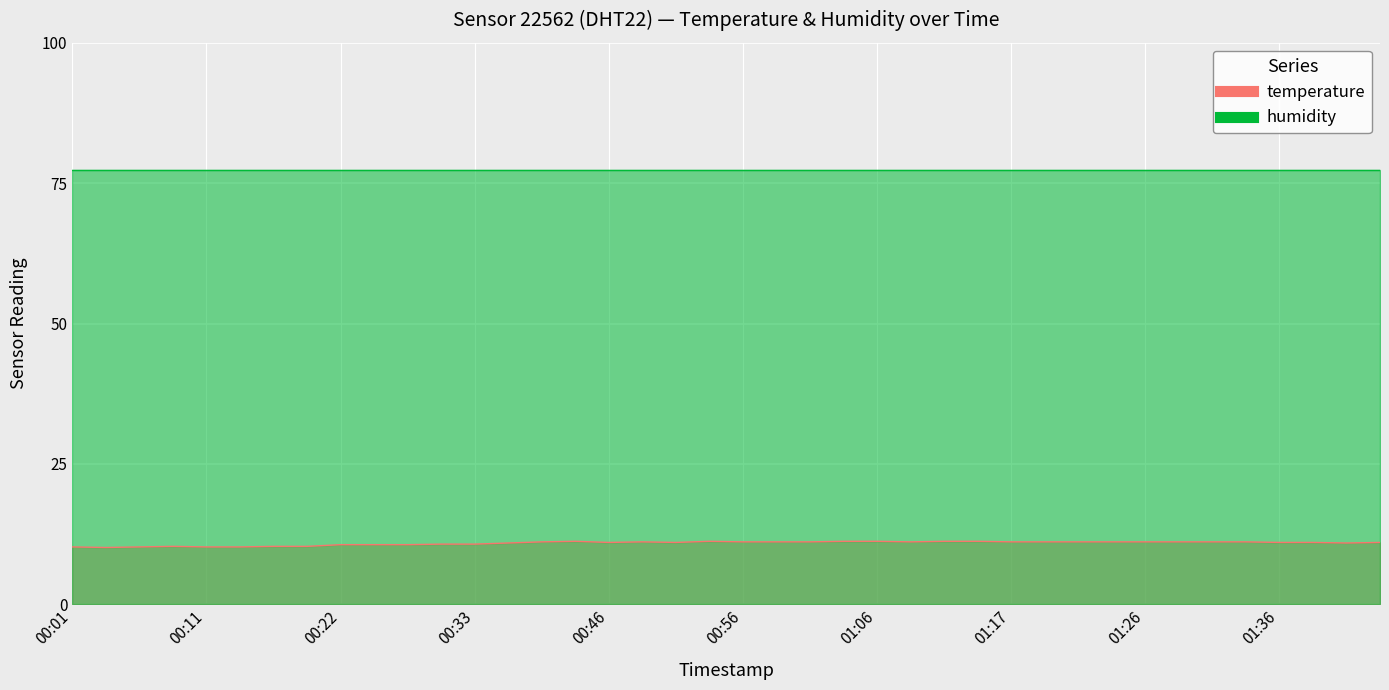

Rank the categories by value from highest to lowest.

00:44, 00:54, 01:04, 01:06, 01:12, 01:14, 00:41, 00:49, 00:56, 00:59, 01:01, 01:09, 01:17, 01:19, 01:21, 01:24, 01:26, 01:29, 01:31, 01:34, 00:46, 00:51, 01:36, 01:39, 01:43, 00:38, 01:41, 00:30, 00:33, 00:22, 00:24, 00:27, 00:09, 00:16, 00:19, 00:01, 00:06, 00:11, 00:13, 00:04